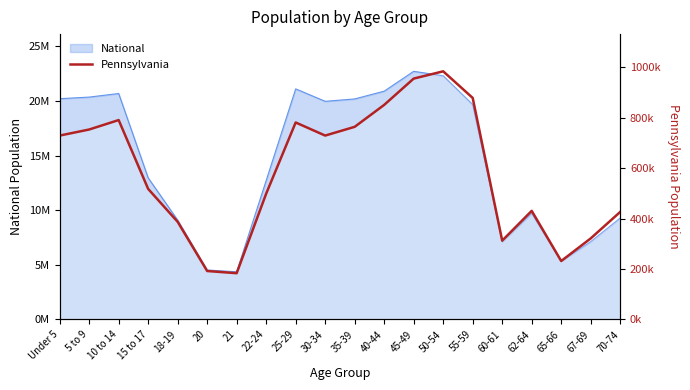

Reading right to left, list all the values displayed in this chart.

70-74=426536	67-69=321379	65-66=231623	62-64=430721	60-61=312575	55-59=879048	50-54=984641	45-49=955763	40-44=851382	35-39=764287	30-34=729592	25-29=781527	22-24=498947	21=183257	20=191942	18-19=387235	15 to 17=517831	10 to 14=791151	5 to 9=753635	Under 5=729538